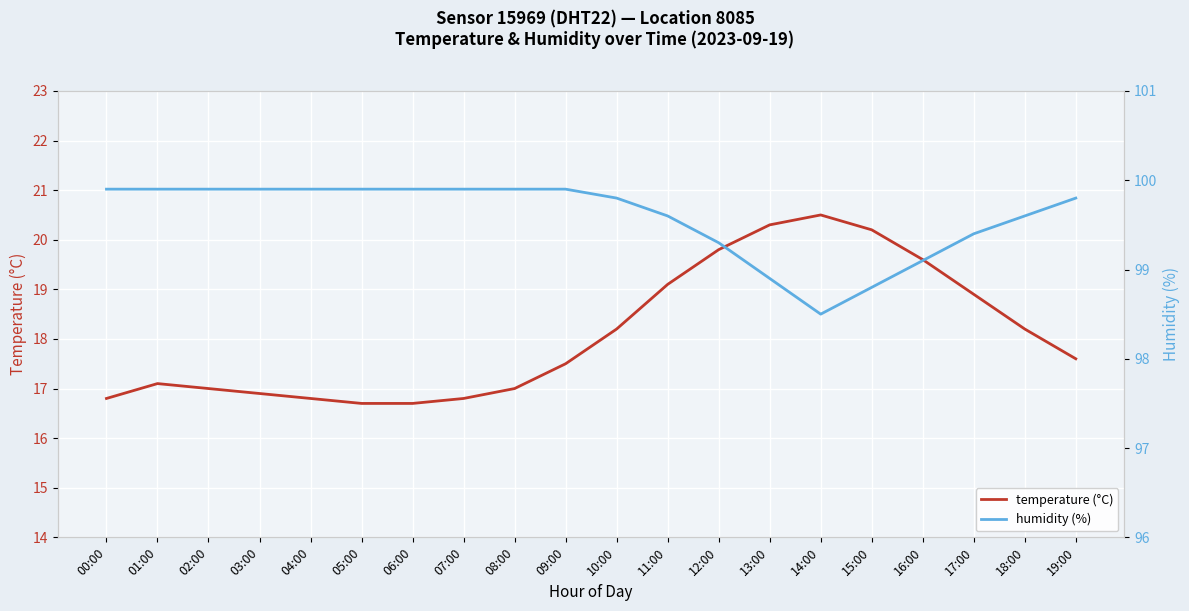

Which series has the largest total across all categories?

humidity (%)